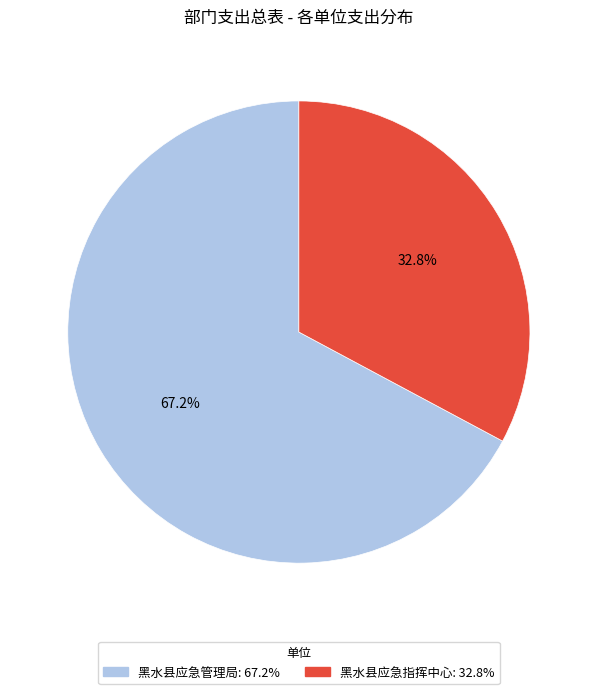

How many segments does this pie chart have?

2